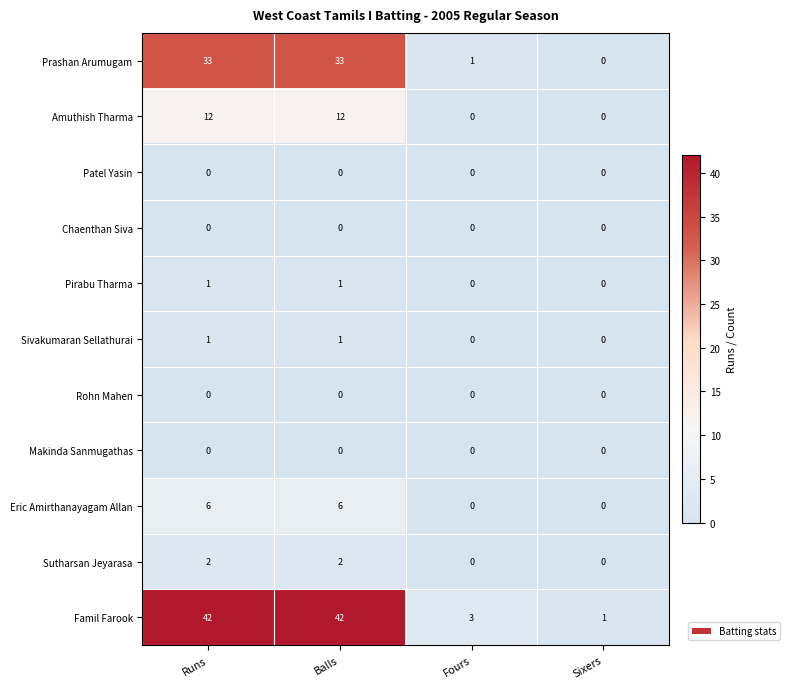

What is the greatest value displayed?

42